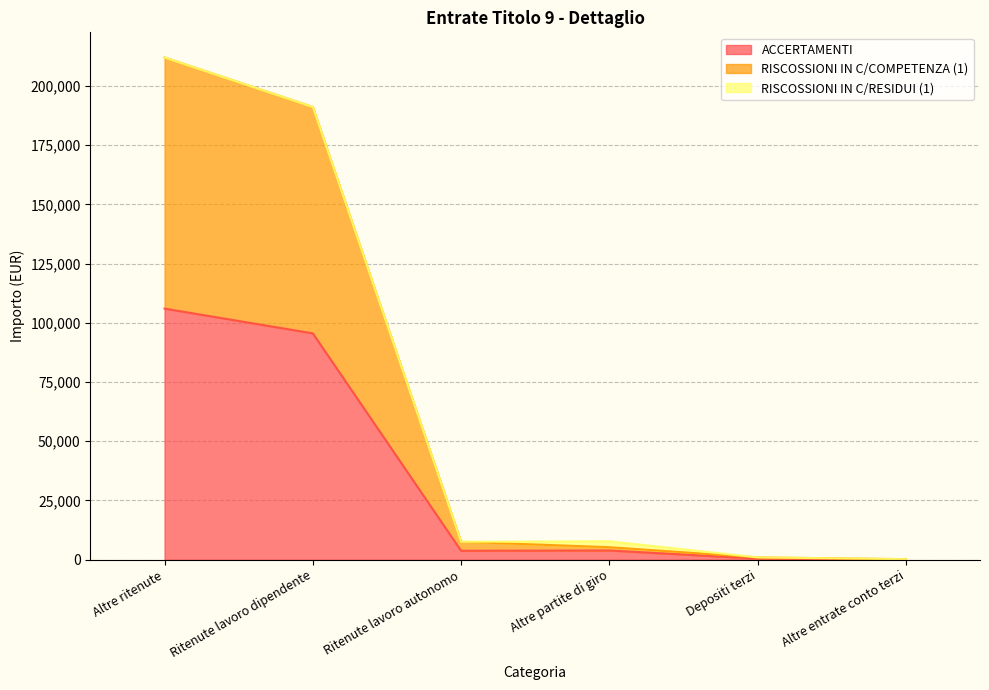

True or false: RISCOSSIONI IN C/COMPETENZA (1) has more than 0 interior local peaks.

False